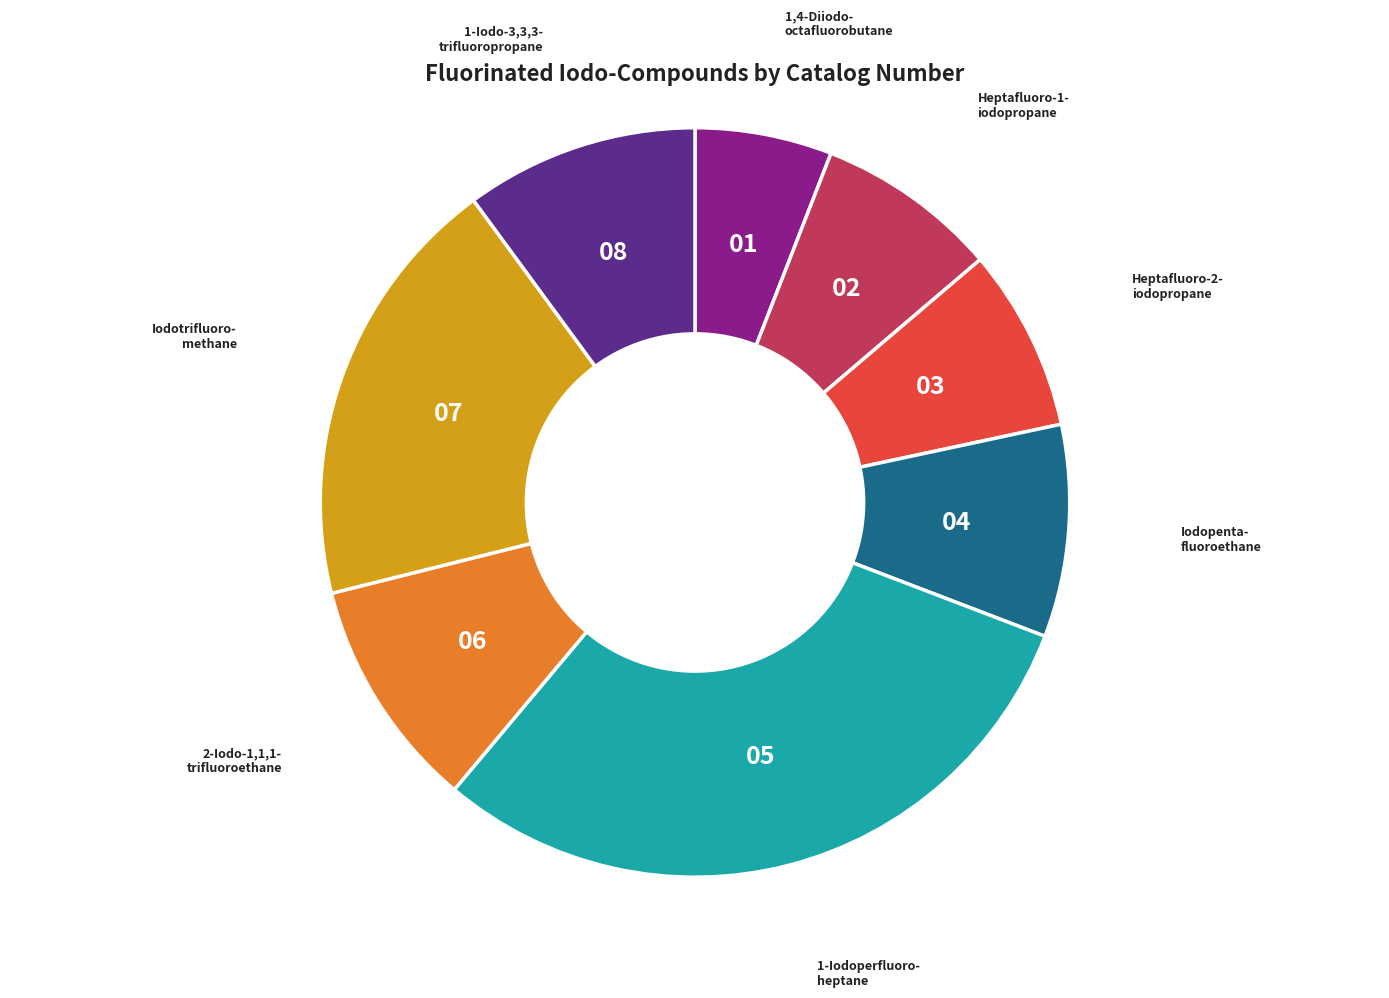

Is there a majority slice in this chart?

No